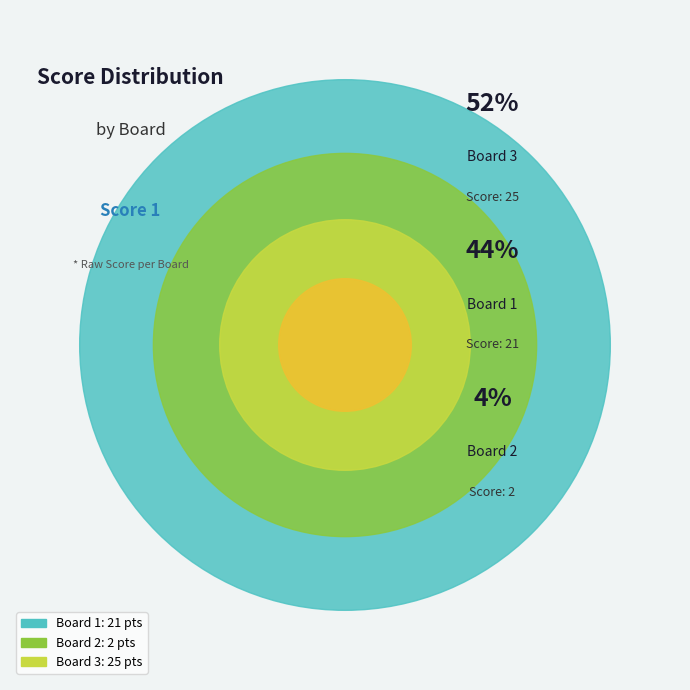

To the nearest percent, what is the difference between the Board 2 and Board 1 slice percentages?

40%